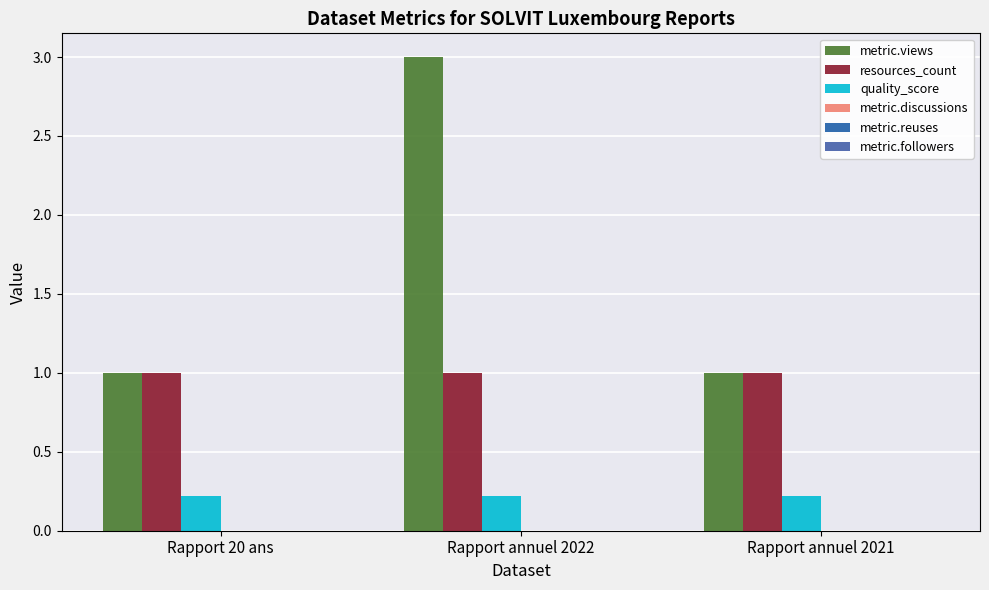

Is it true that resources_count equals 1.0 at Rapport 20 ans?

True